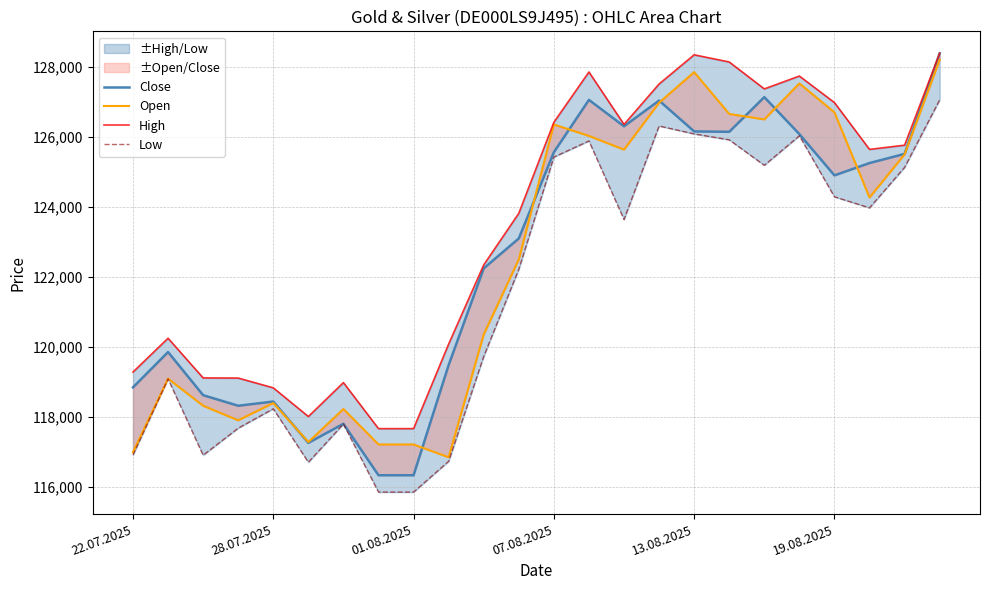

How many distinct data groups are displayed?

4